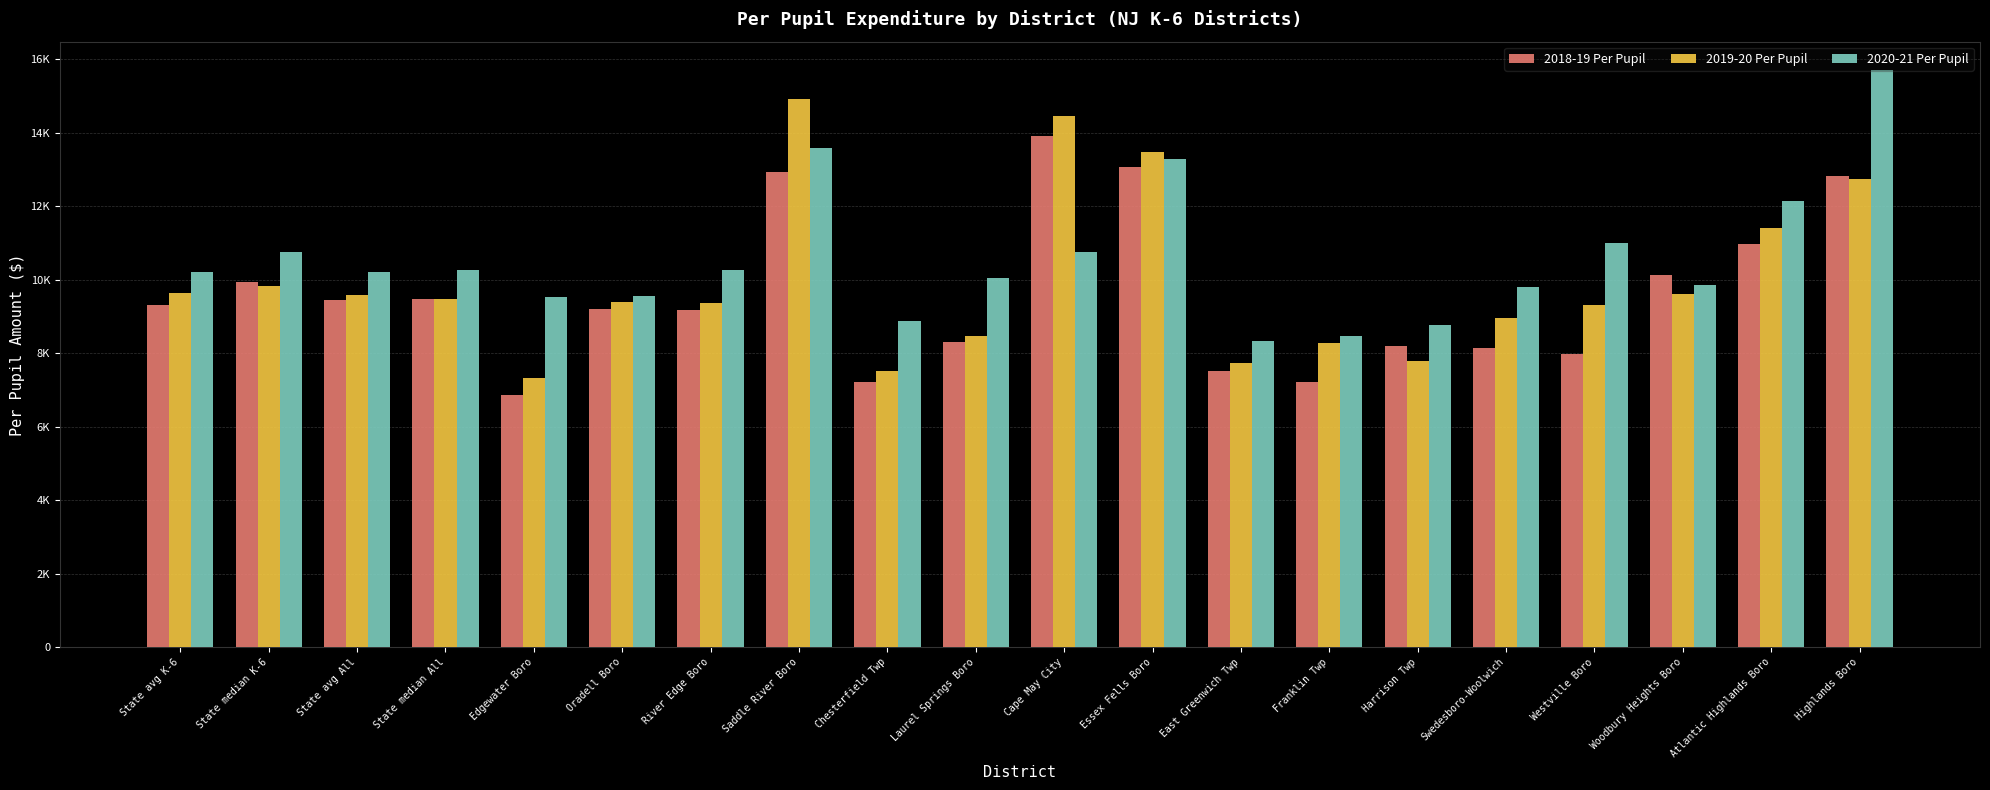

Does the chart contain stacked bars?

No